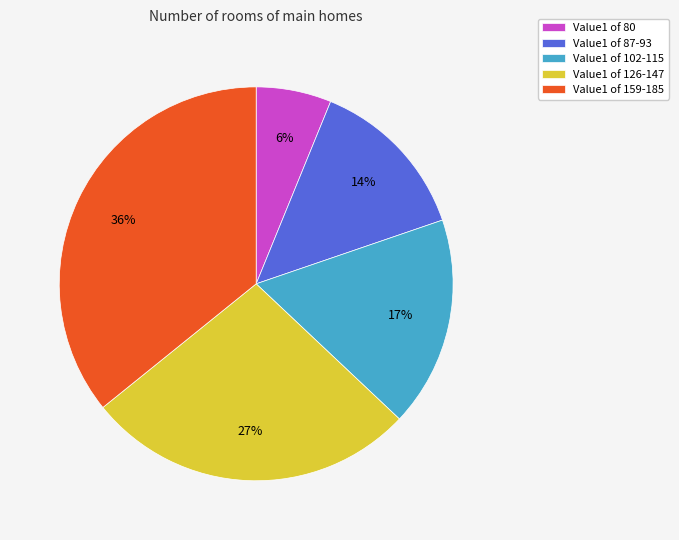

To the nearest percent, what is the average slice percentage?

20%